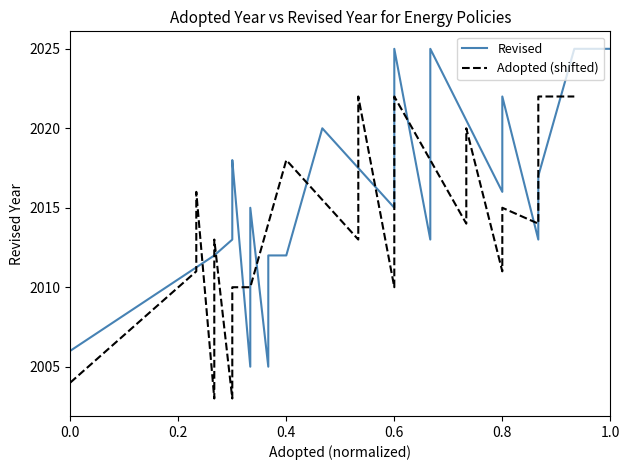

What value does the Revised series have at 0.6, to the nearest 5?

2025